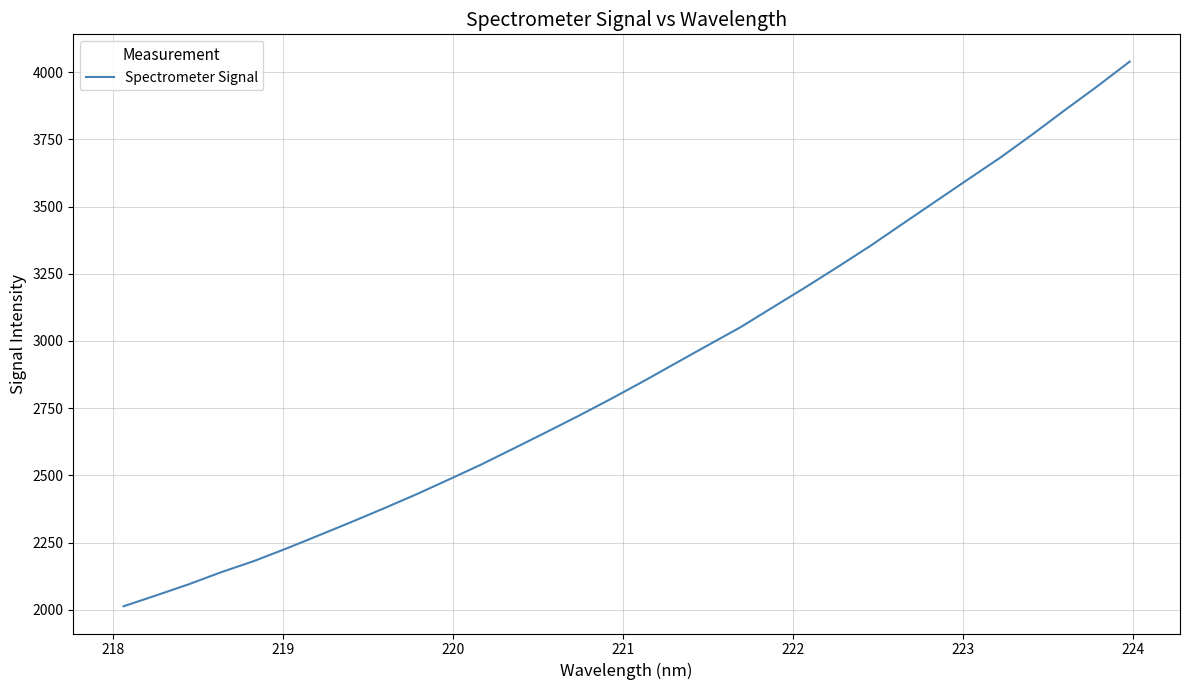

What is the difference between the maximum and minimum values?

2027.2